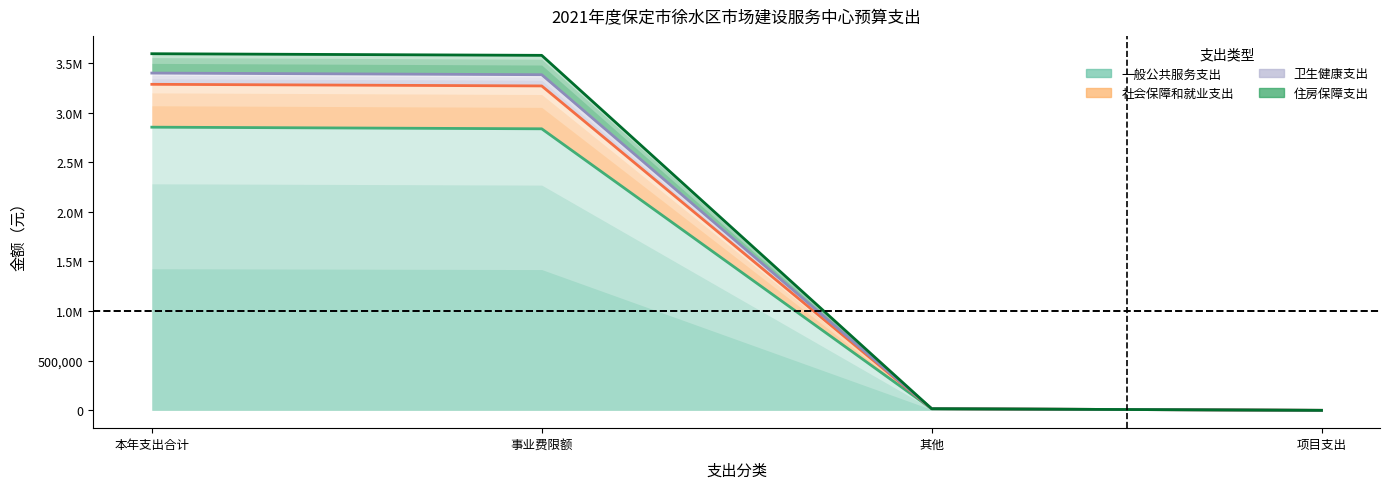

What value does the 住房保障支出 series have at 事业费限额, to the nearest 100?

3577600